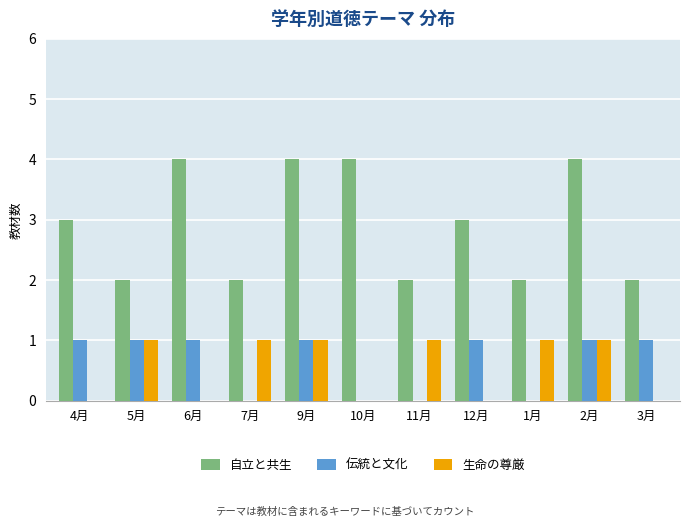

The 生命の尊厳 series shows 1 at 2月. True or false?

True